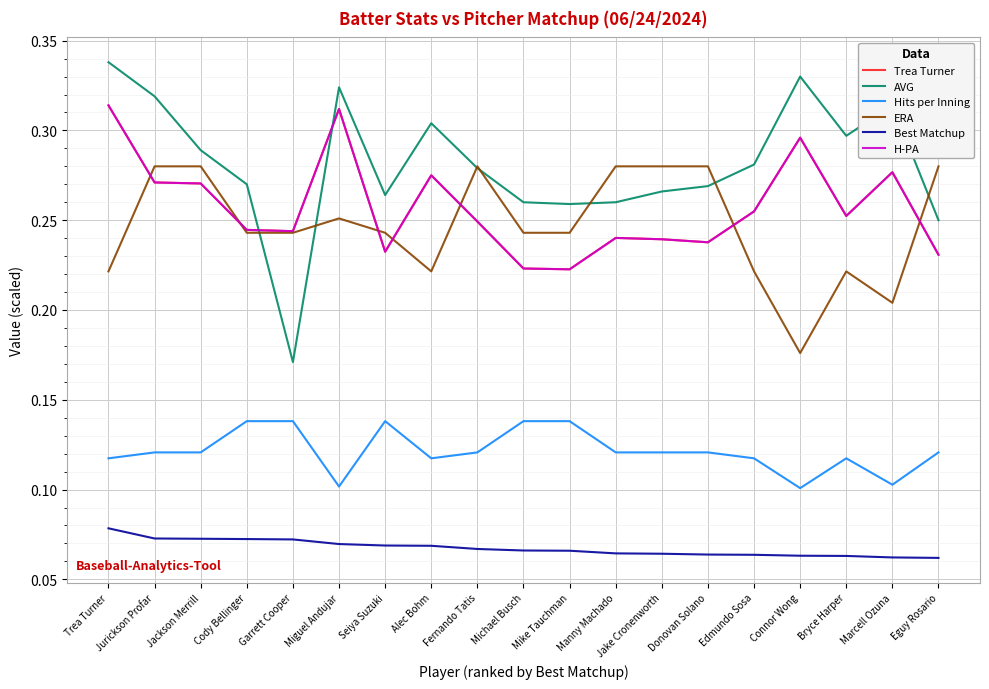

Where is Best Matchup nearest to the value 0?

Eguy Rosario